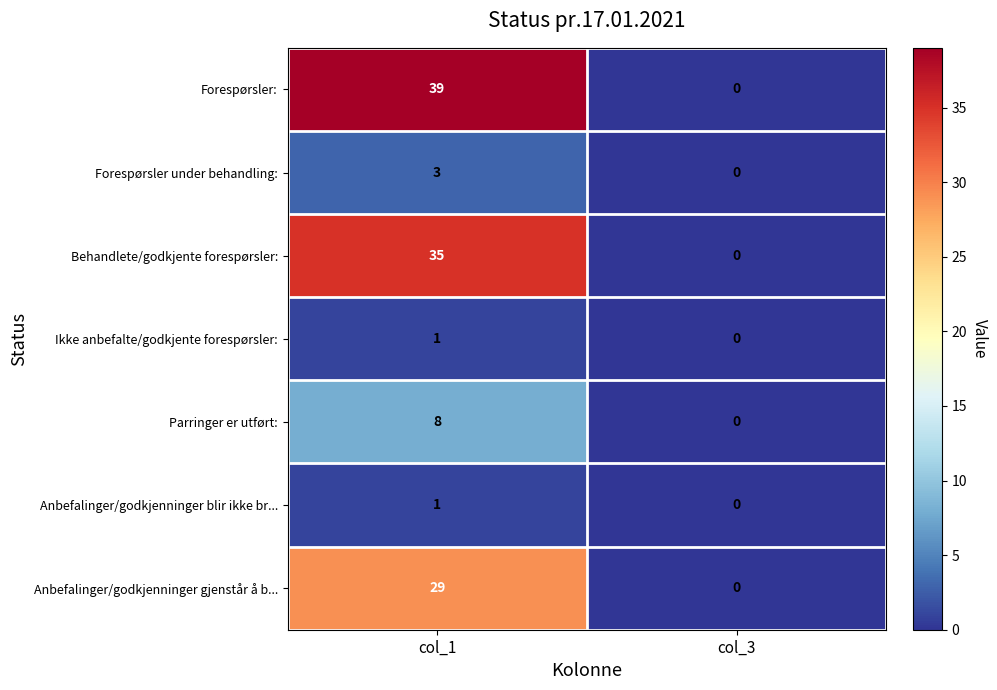

Which category has the lowest value across all series?

col_3